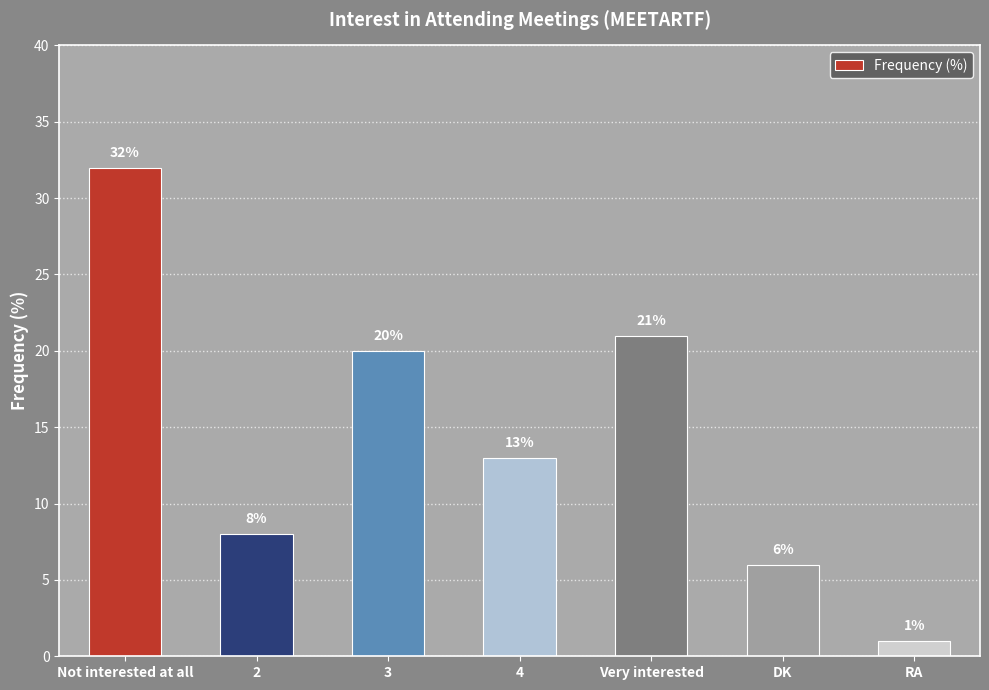

What is the difference between the values at 2 and DK?

2